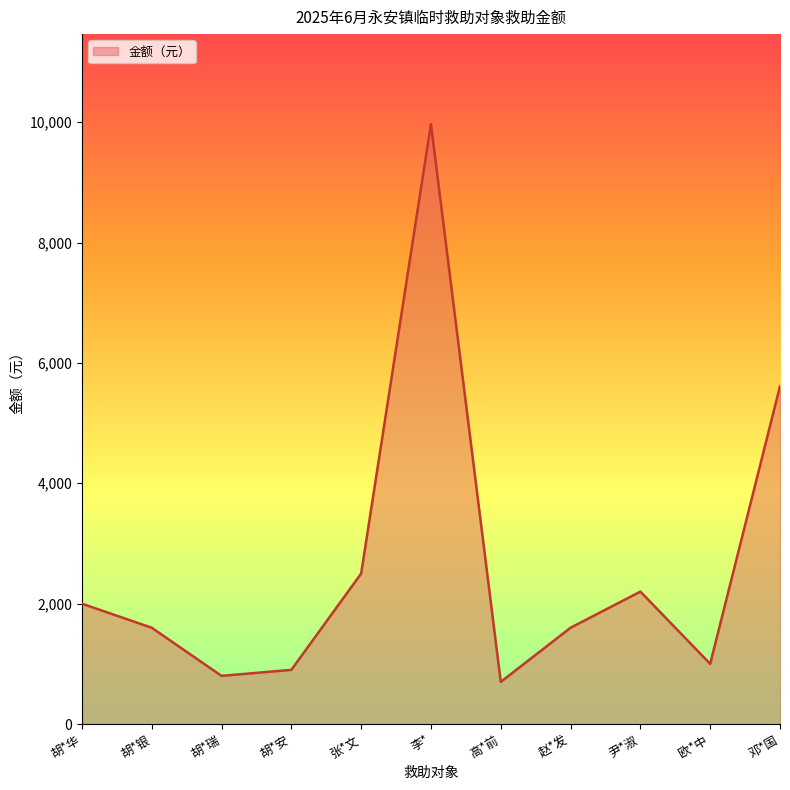

What is the minimum value shown in the chart?

700